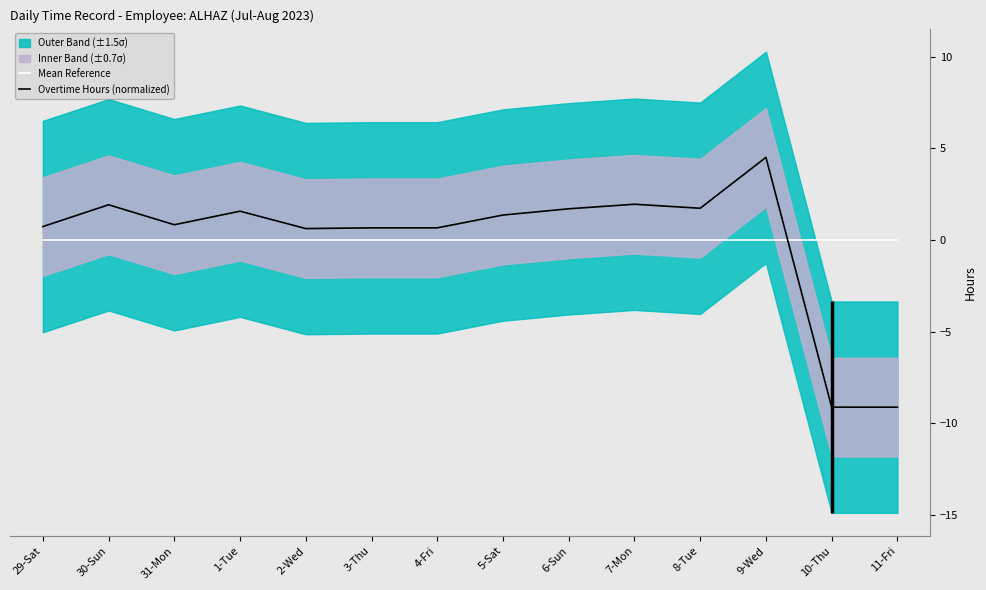

Does the chart have visible grid lines?

No